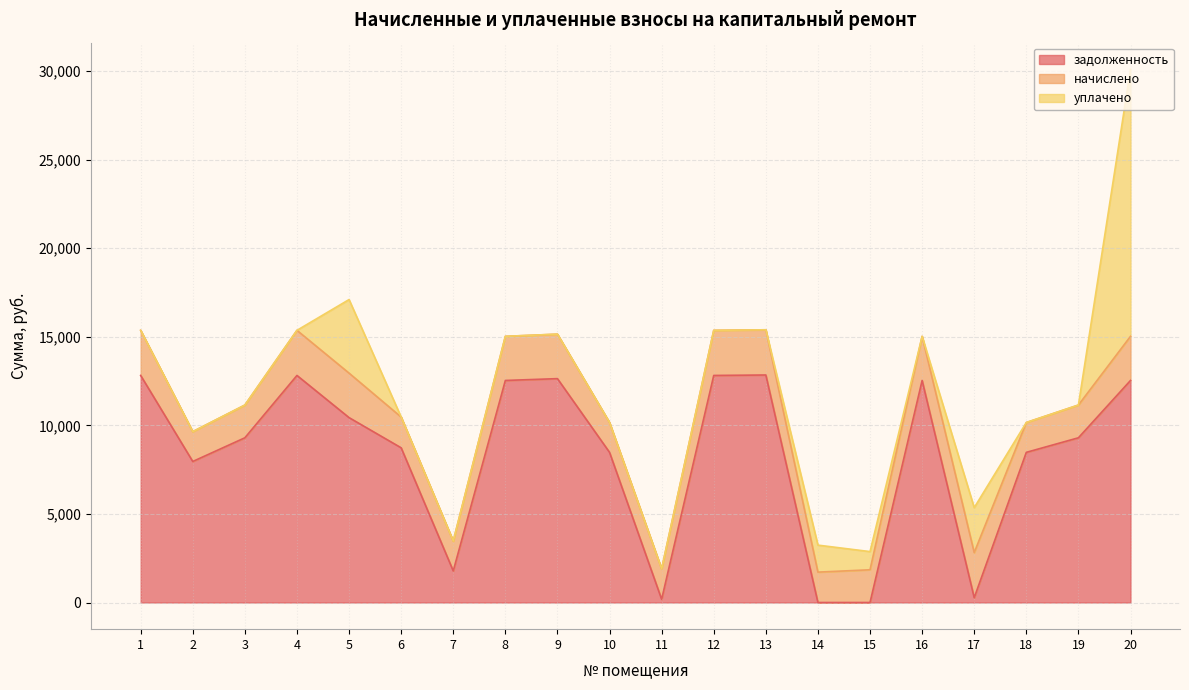

List the series in order of their peak value, highest first.

уплачено, задолженность, начислено